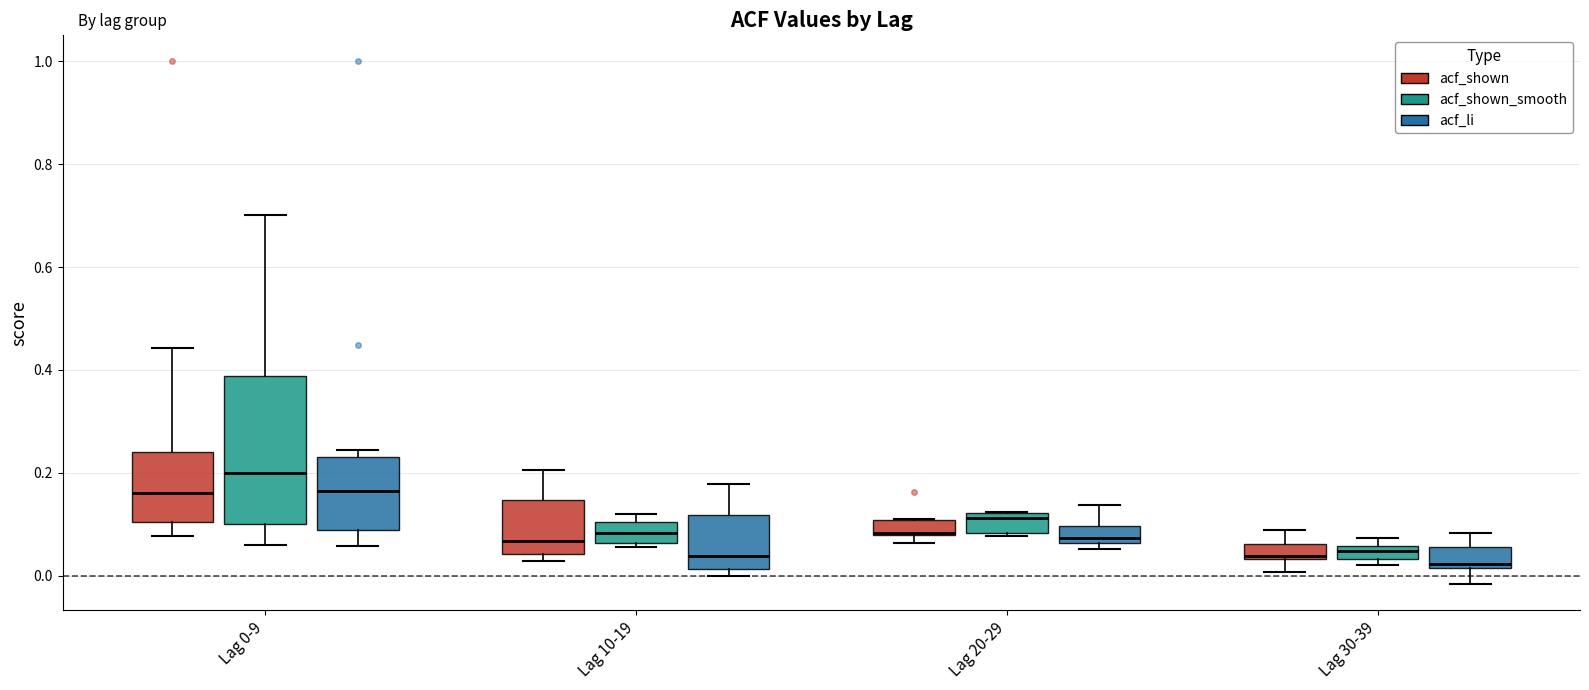

Comparing the boxes themselves (not the whiskers), which one is the tallest?

Lag 0-9 (acf_shown_smooth)